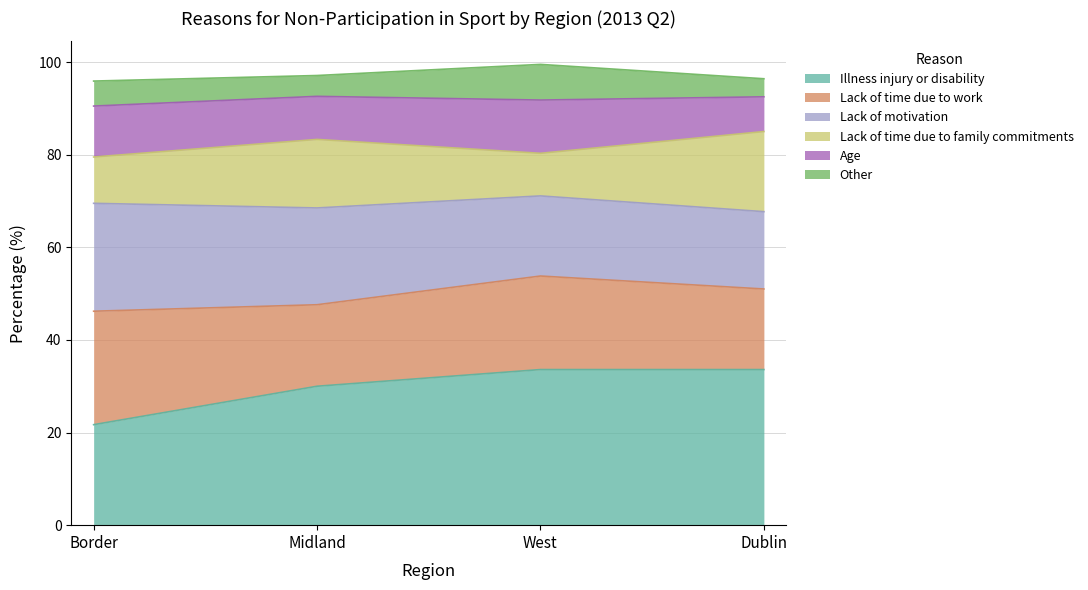

The value of Illness injury or disability at Dublin is 58.9. True or false?

False